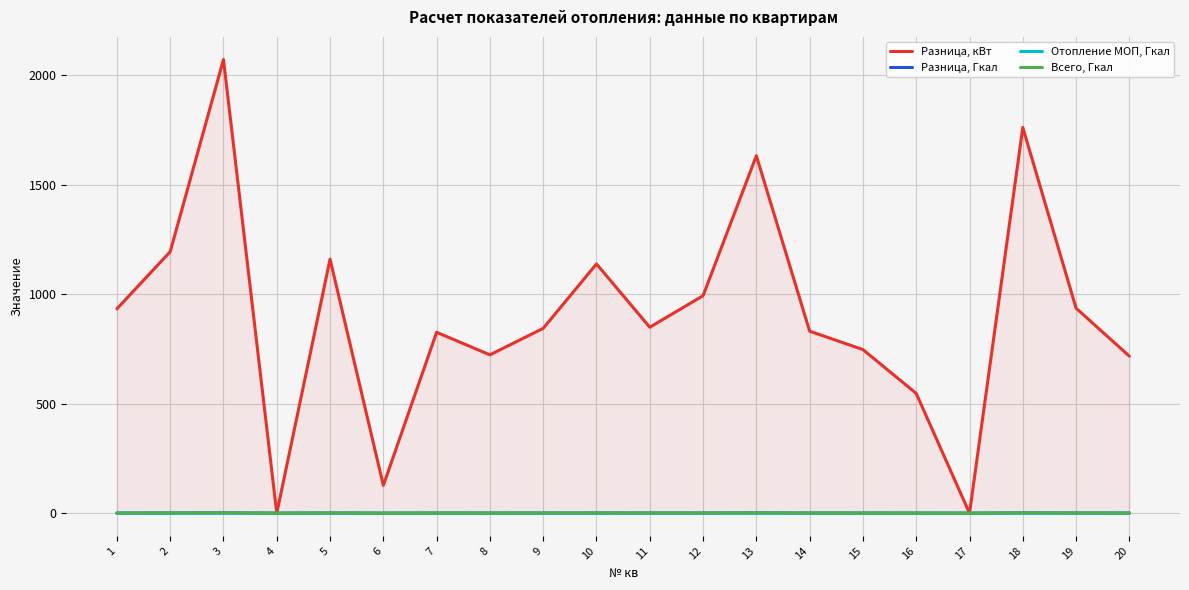

True or false: Разница, кВт has a value of 1983.8 at 2.

False